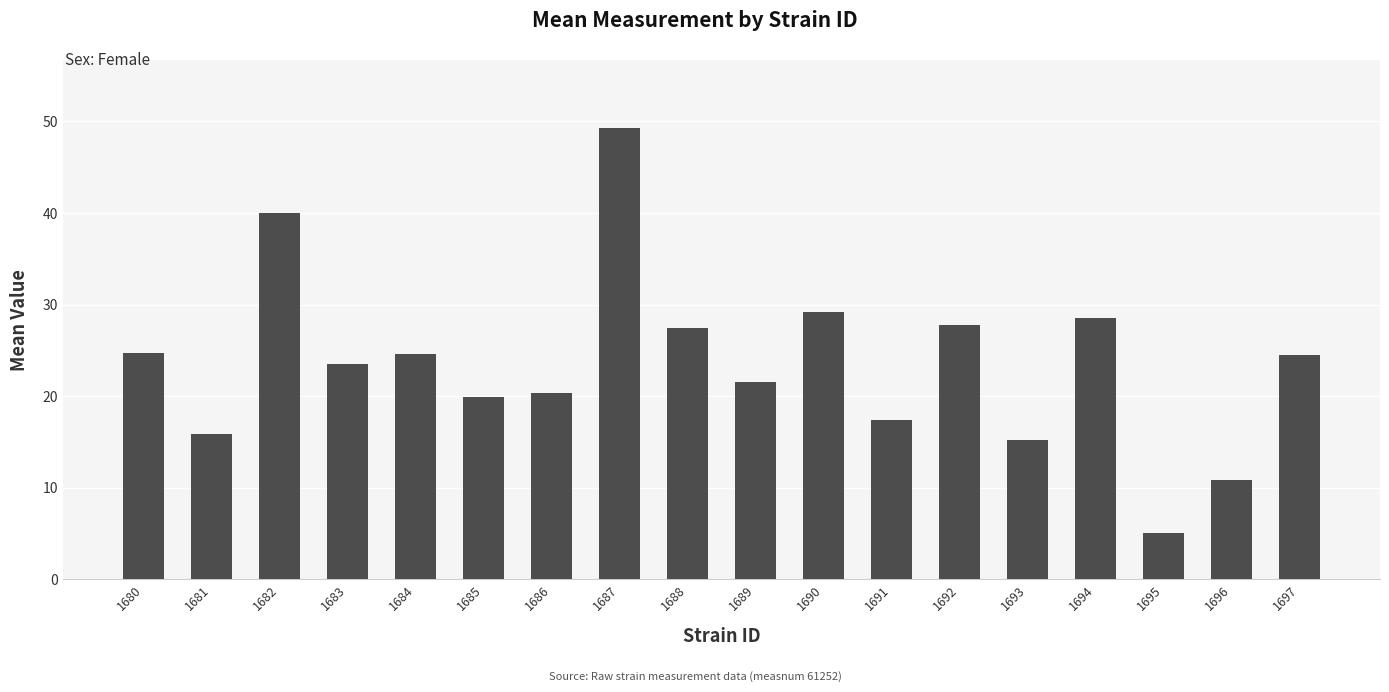

What is the minimum value shown in the chart?

5.0